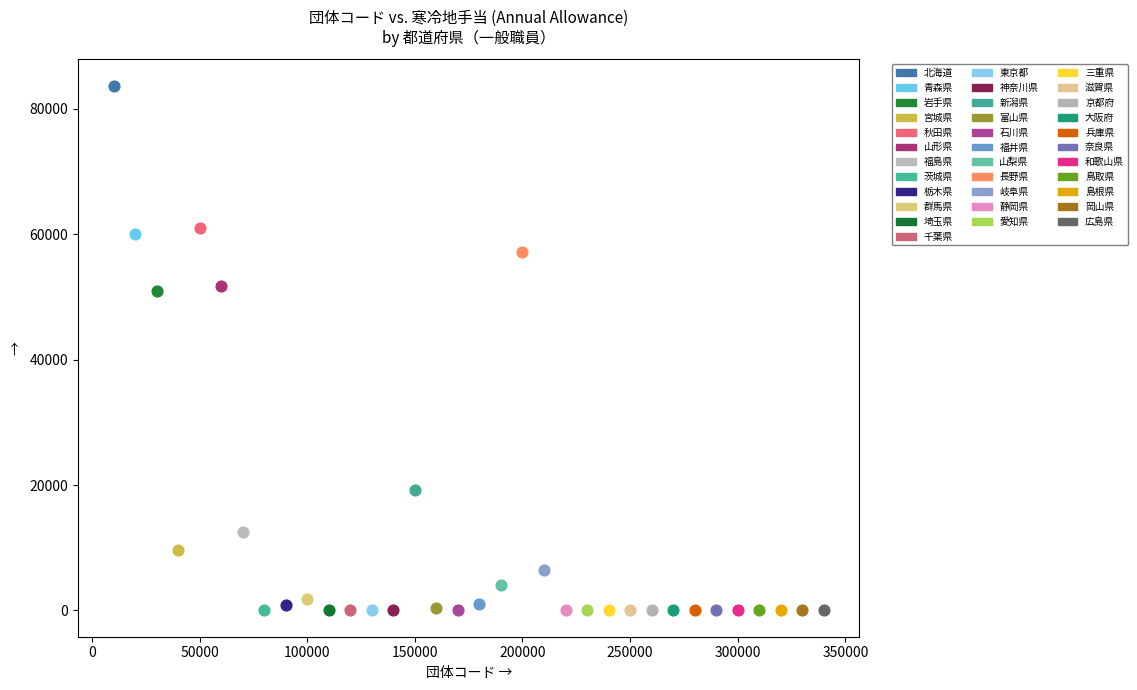

What are all the series names shown in the legend?

北海道, 青森県, 岩手県, 宮城県, 秋田県, 山形県, 福島県, 茨城県, 栃木県, 群馬県, 埼玉県, 千葉県, 東京都, 神奈川県, 新潟県, 富山県, 石川県, 福井県, 山梨県, 長野県, 岐阜県, 静岡県, 愛知県, 三重県, 滋賀県, 京都府, 大阪府, 兵庫県, 奈良県, 和歌山県, 鳥取県, 島根県, 岡山県, 広島県